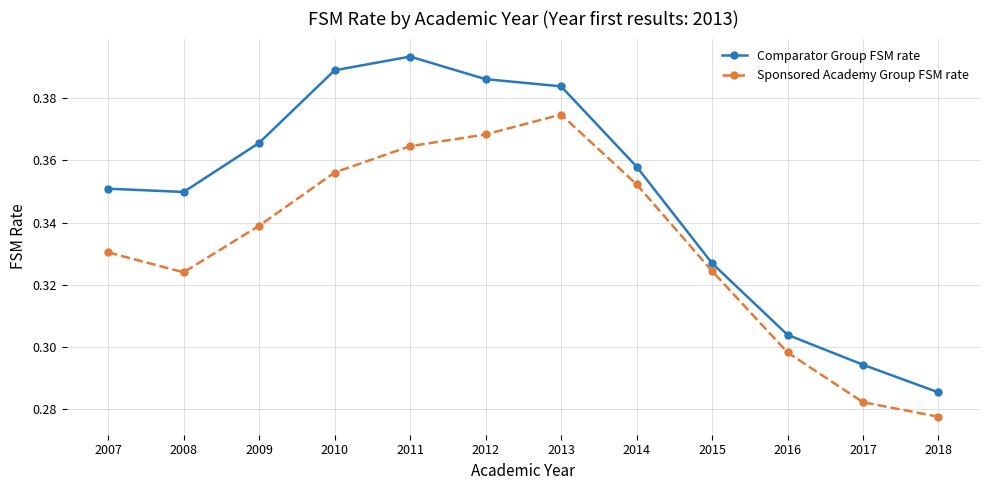

True or false: Sponsored Academy Group FSM rate has more than 1 interior local peaks.

False